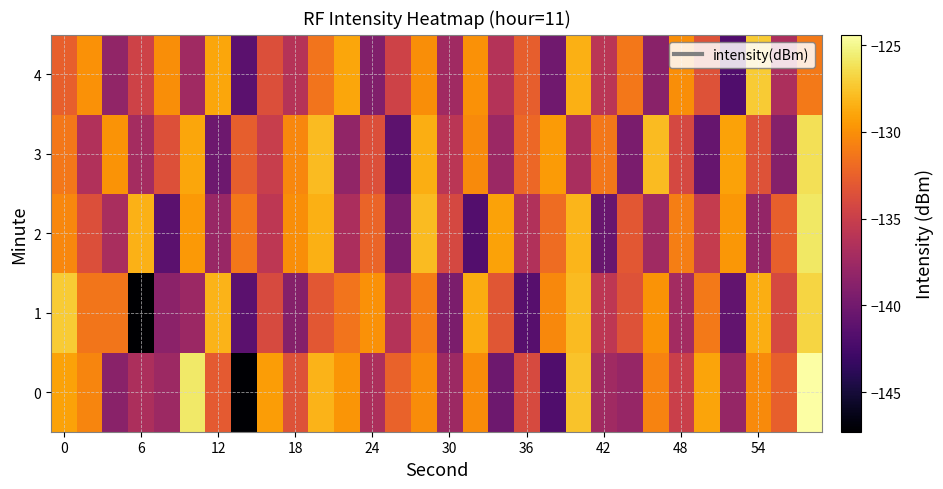

Count the number of data series in this chart.

5